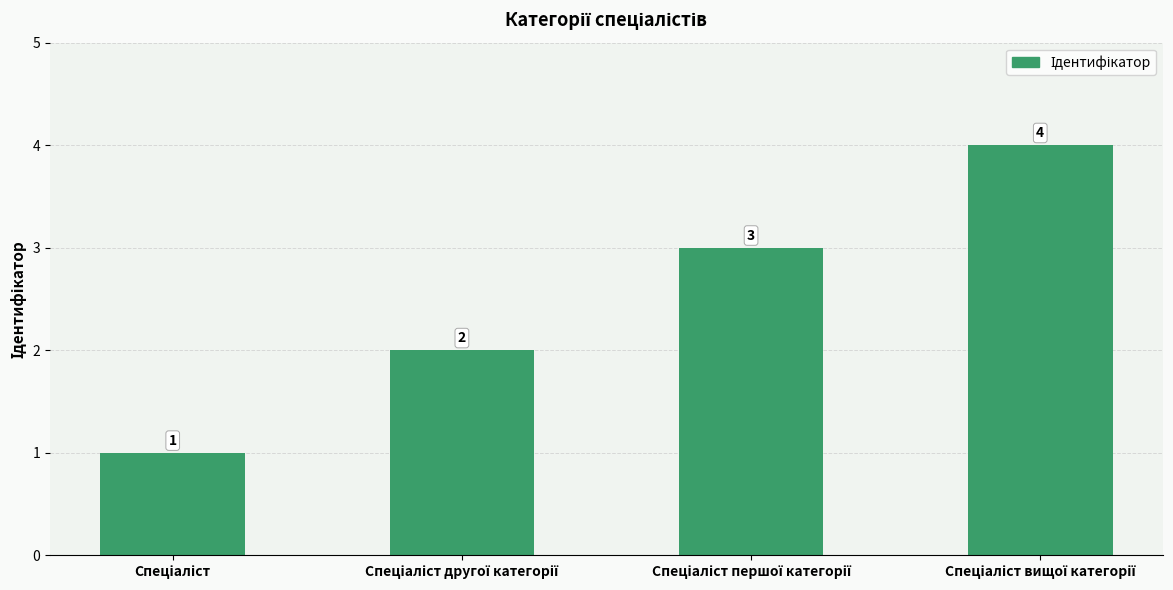

How many data points are less than 3?

2